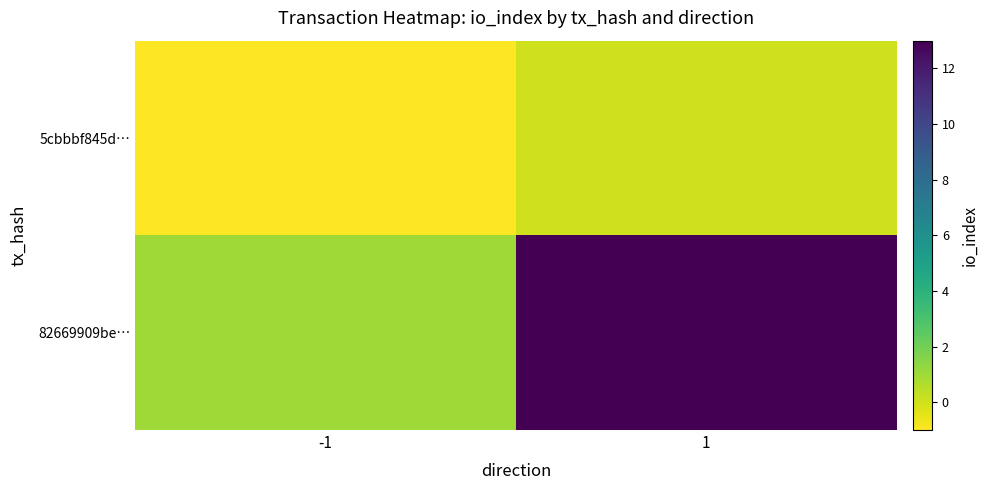

How many distinct data groups are displayed?

2